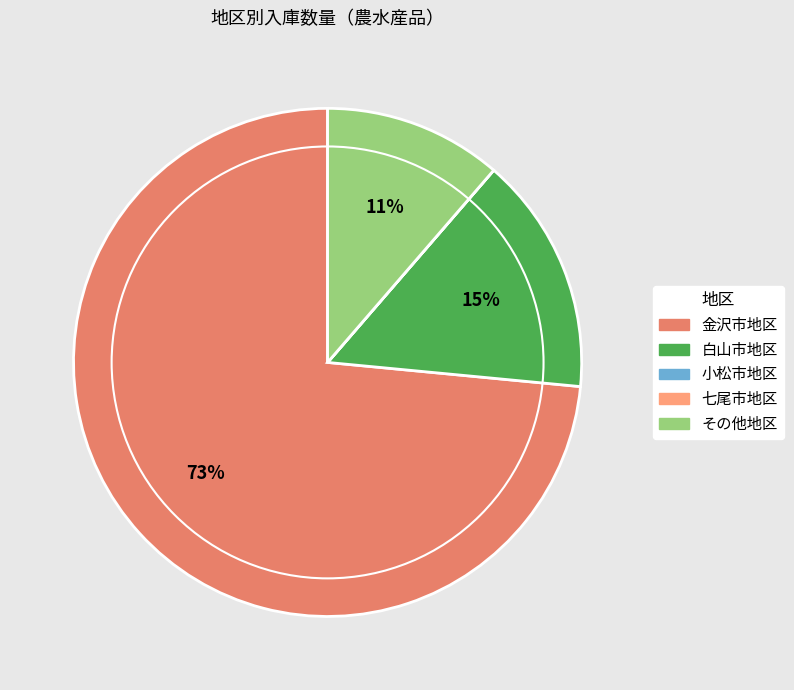

Approximately how many times larger is the value at 白山市地区 compared to 金沢市地区?

0.2